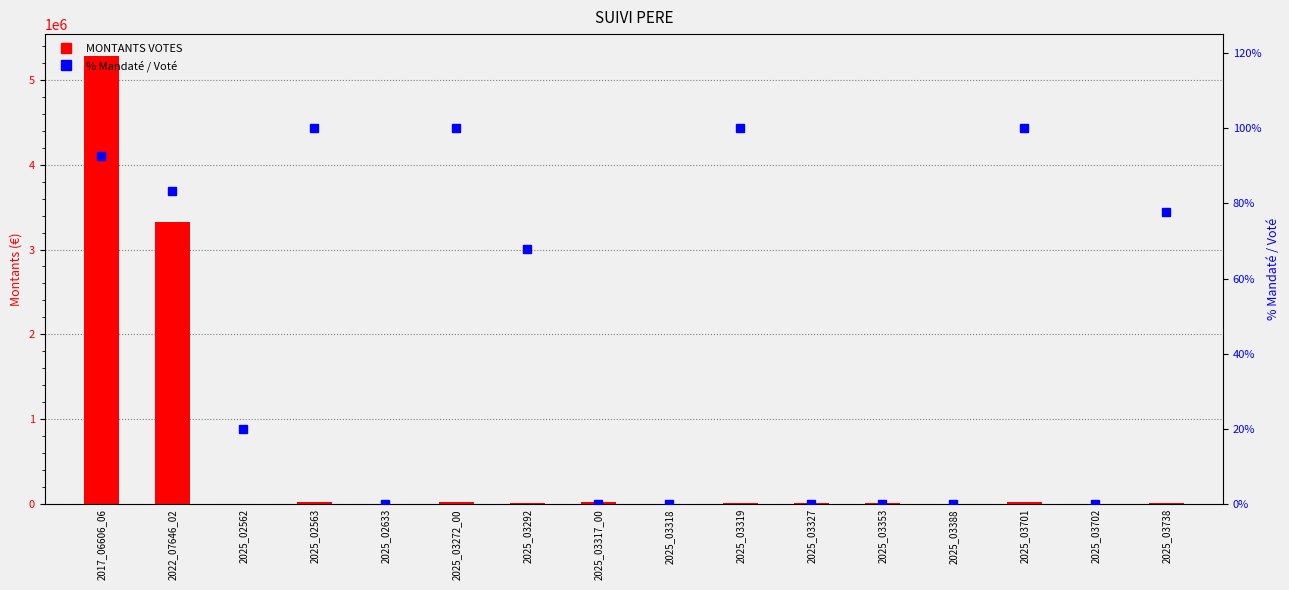

Reading left to right, transcribe all the data shown in this chart.

MONTANTS VOTES: 2017_06606_06=5274160.0	2022_07646_02=3330000.0	2025_02562=5984.0	2025_02563=19499.0	2025_02633=3036.0	2025_03272_00=22500.0	2025_03292=15058.0	2025_03317_00=20097.0	2025_03318=4235.0	2025_03319=8922.0	2025_03327=7715.0	2025_03353=18387.0	2025_03388=6566.0	2025_03701=22500.0	2025_03702=6285.0	2025_03738=17562.0
% Mandaté / Voté: 2017_06606_06=92.6	2022_07646_02=83.4	2025_02562=20.0	2025_02563=100.0	2025_02633=0.0	2025_03272_00=100.0	2025_03292=67.7	2025_03317_00=0.0	2025_03318=0.0	2025_03319=100.0	2025_03327=0.0	2025_03353=0.0	2025_03388=0.0	2025_03701=100.0	2025_03702=0.0	2025_03738=77.7